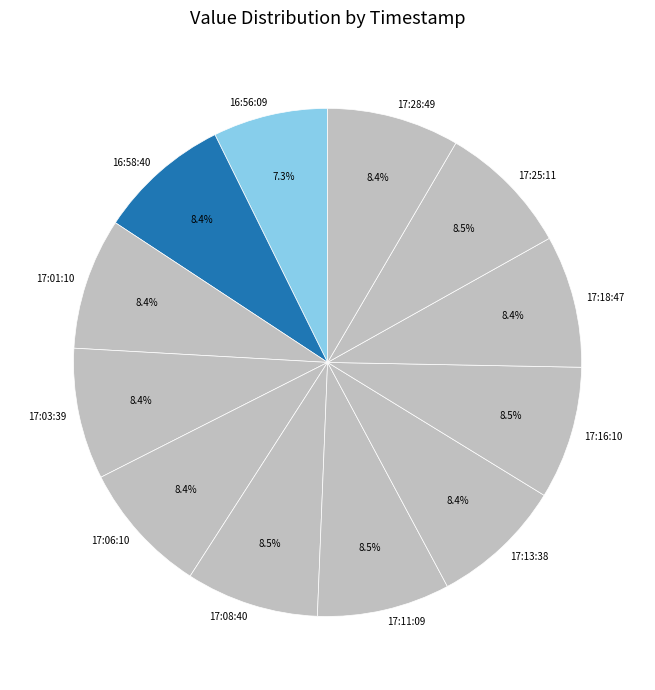

Approximately how many times larger is the value at 17:18:47 compared to 17:16:10?

1.0